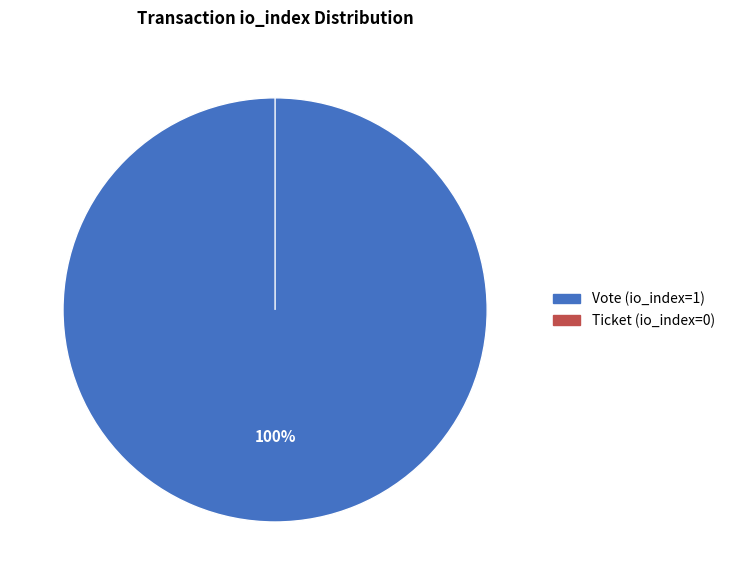

What is the total percentage of Ticket (io_index=0) and Vote (io_index=1)?

100.0%